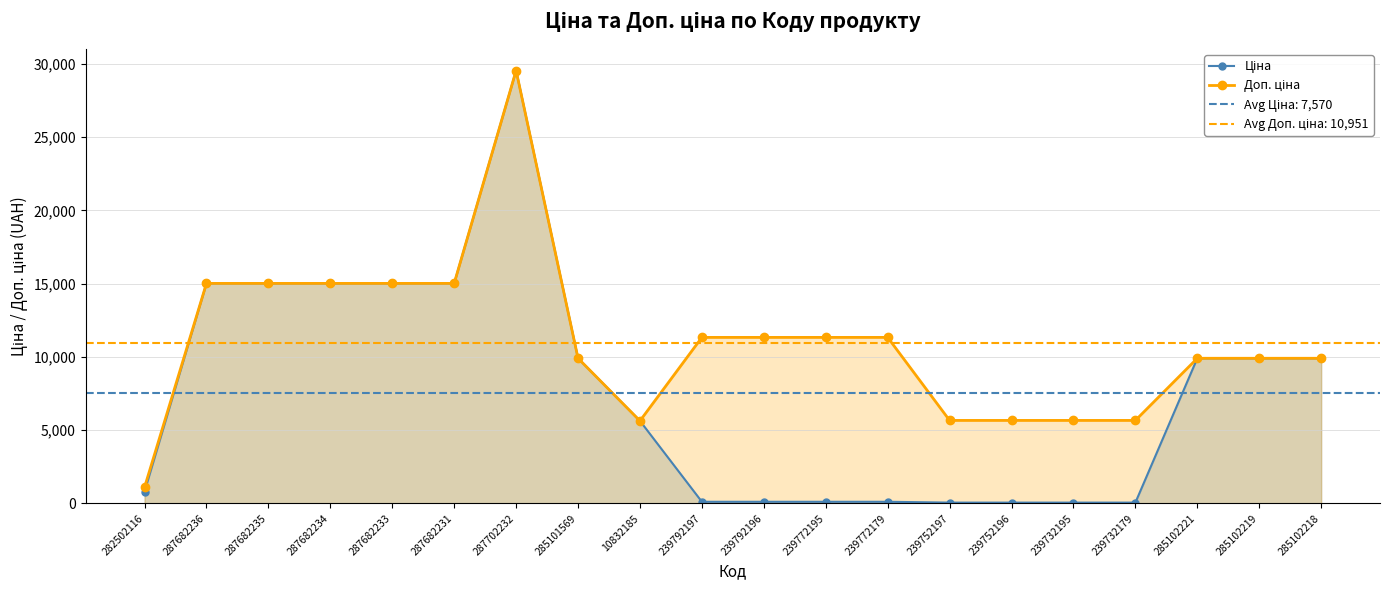

How many interior local valleys does the Доп. ціна series have?

1